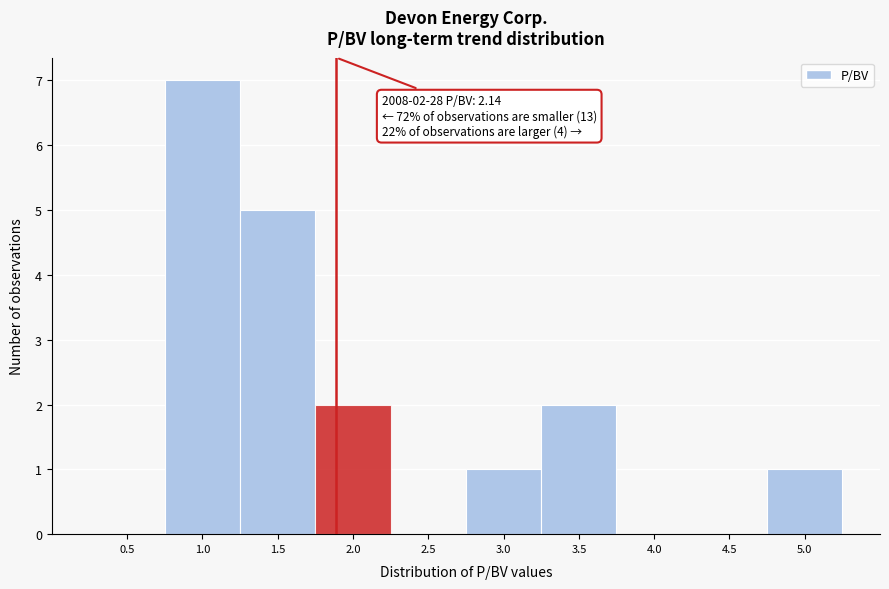

Reading left to right, list all the values displayed in this chart.

0.5=0	1.0=7	1.5=5	2.0=2	2.5=0	3.0=1	3.5=2	4.0=0	4.5=0	5.0=1